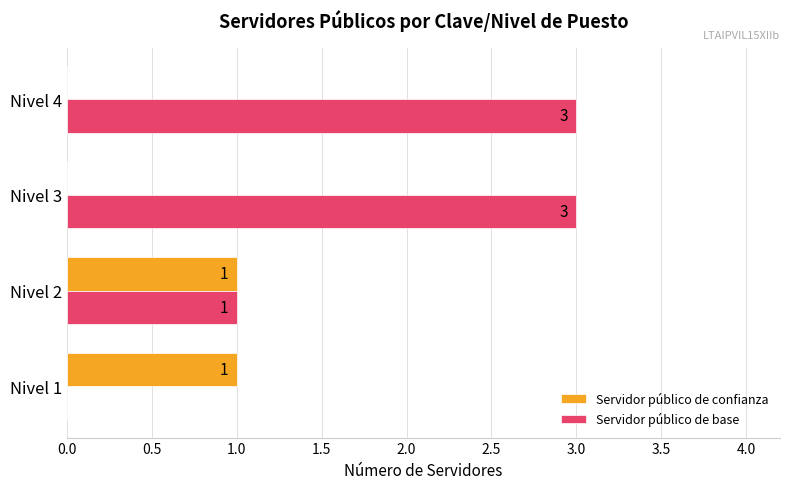

What are all the series names shown in the legend?

Servidor público de confianza, Servidor público de base